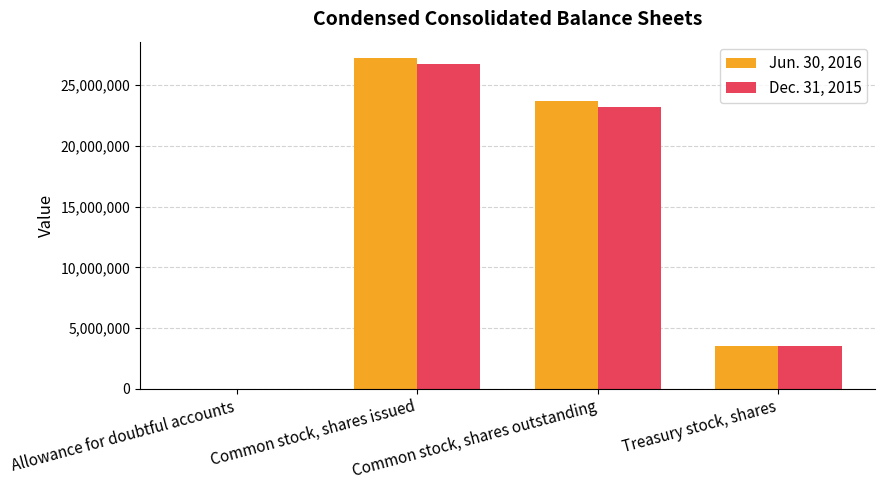

What is the maximum value shown in the chart?

27232000